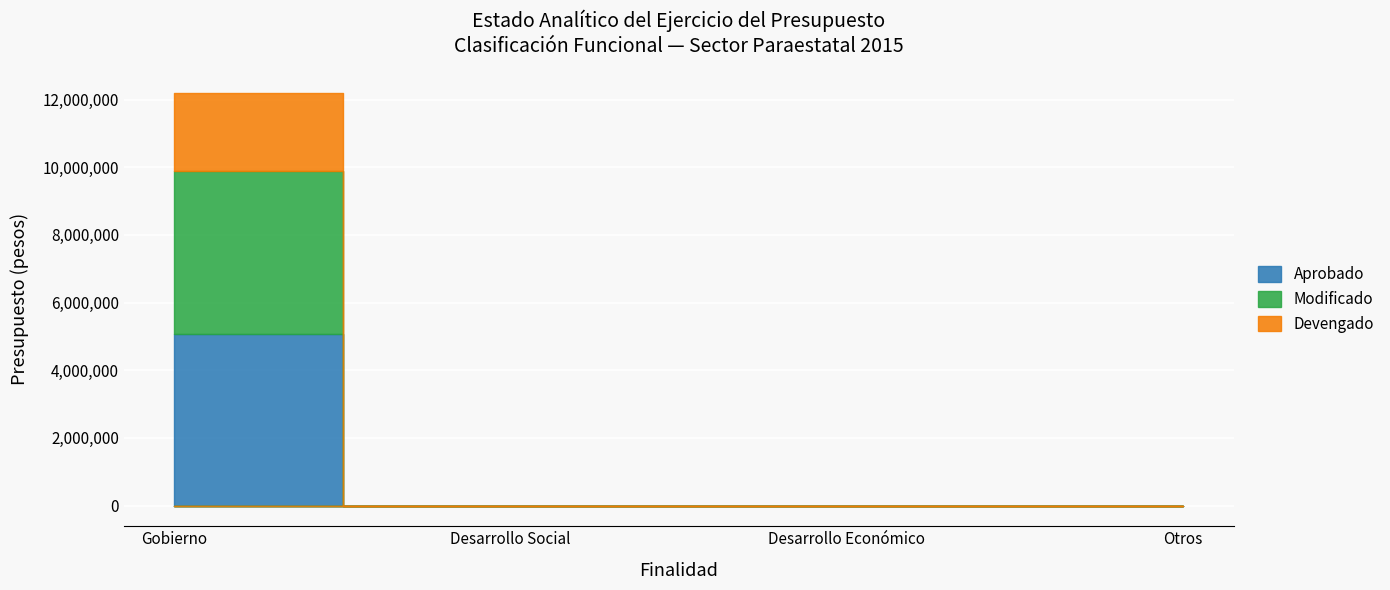

The value of Devengado at Desarrollo Social is -925265. True or false?

False